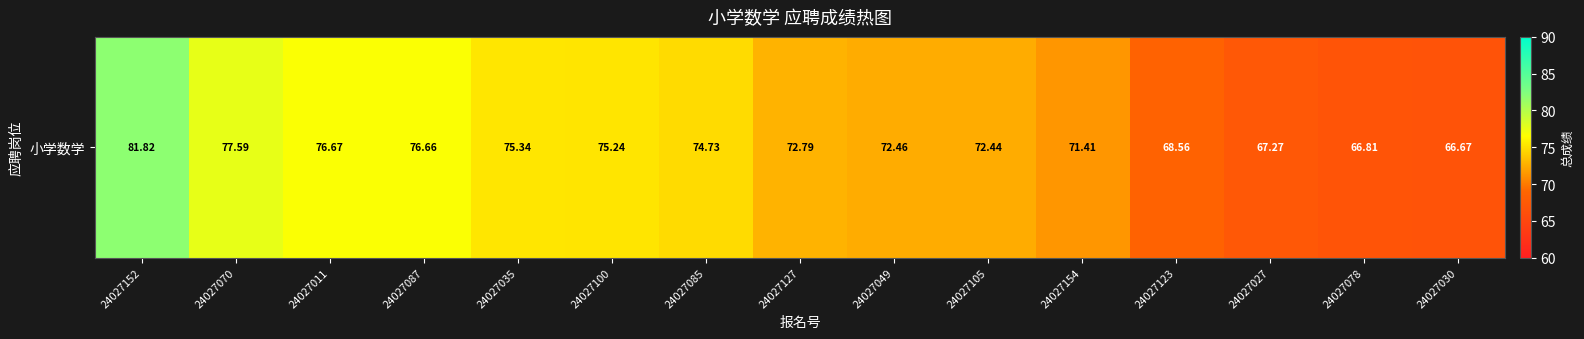

Approximately how many times larger is the value at 24027027 compared to 24027105?

0.9